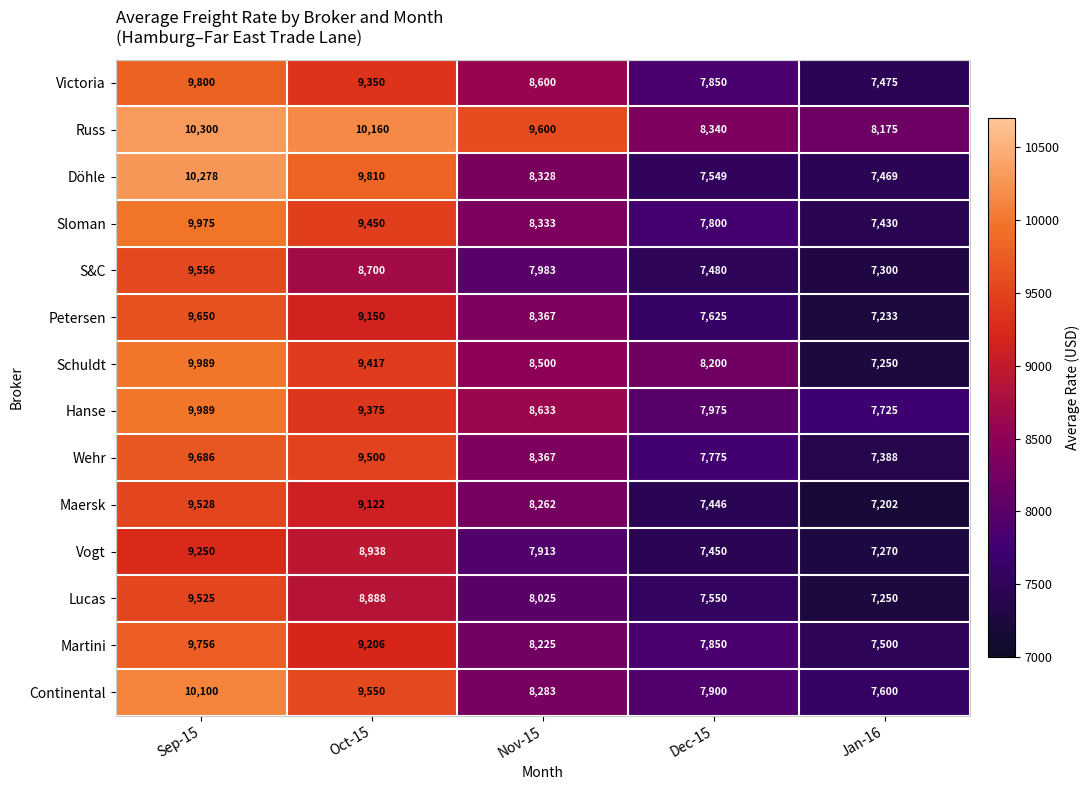

The value of Döhle at Oct-15 is 3947. True or false?

False